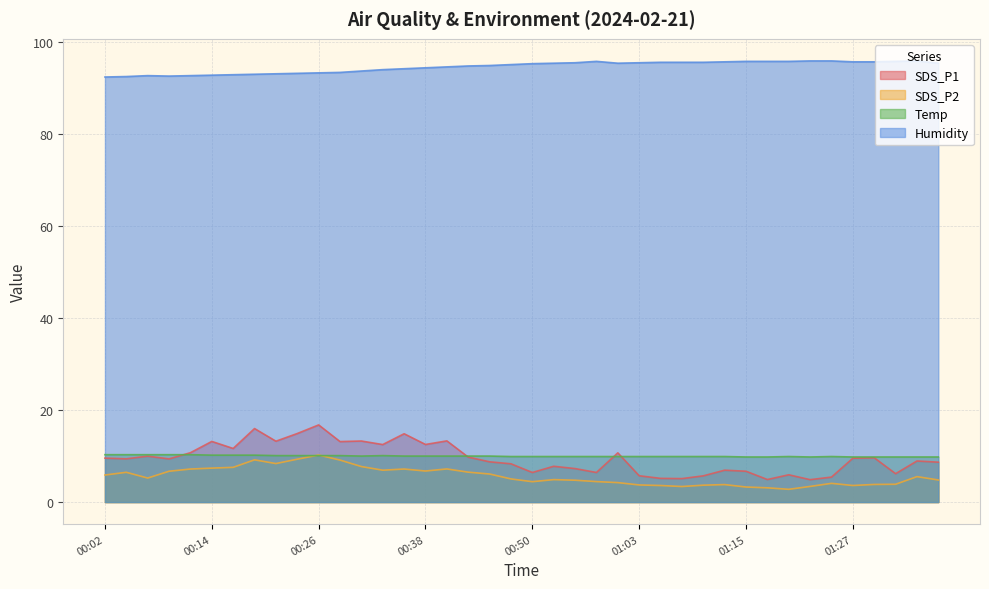

In Temp, how many points are higher than both neighbors (excluding endpoints)?

3